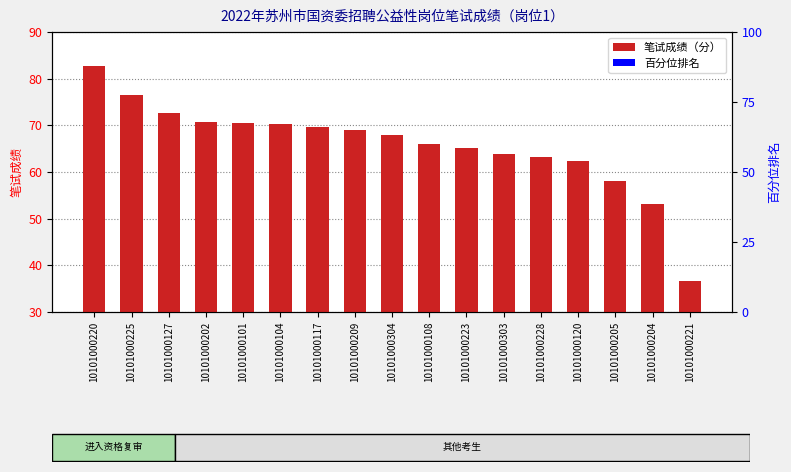

What is the difference between the maximum and minimum values?

46.2